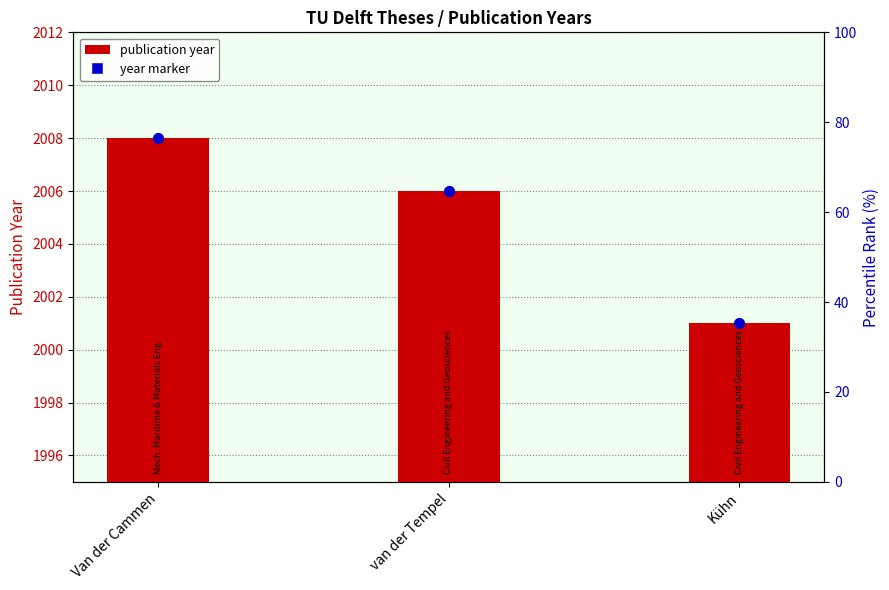

What are all the series names shown in the legend?

publication year, year marker